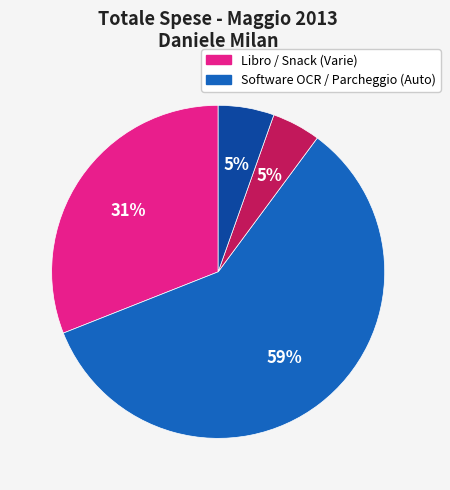

Is there any slice that represents more than half of the pie?

Yes